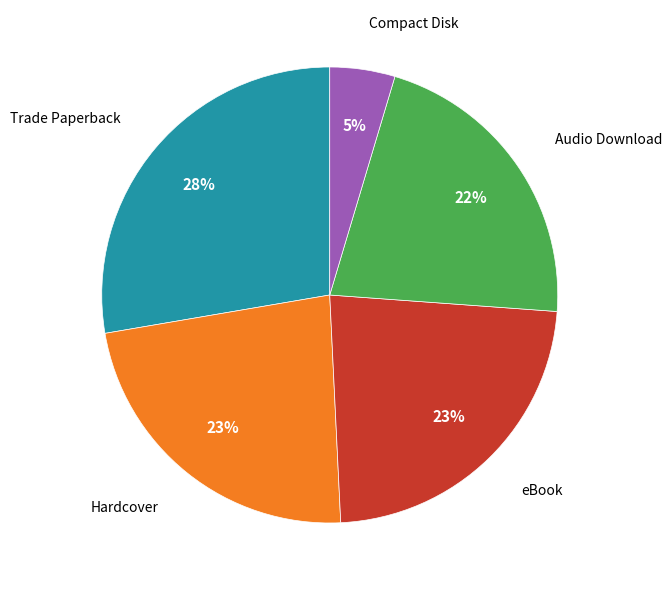

Is there any slice that represents more than half of the pie?

No